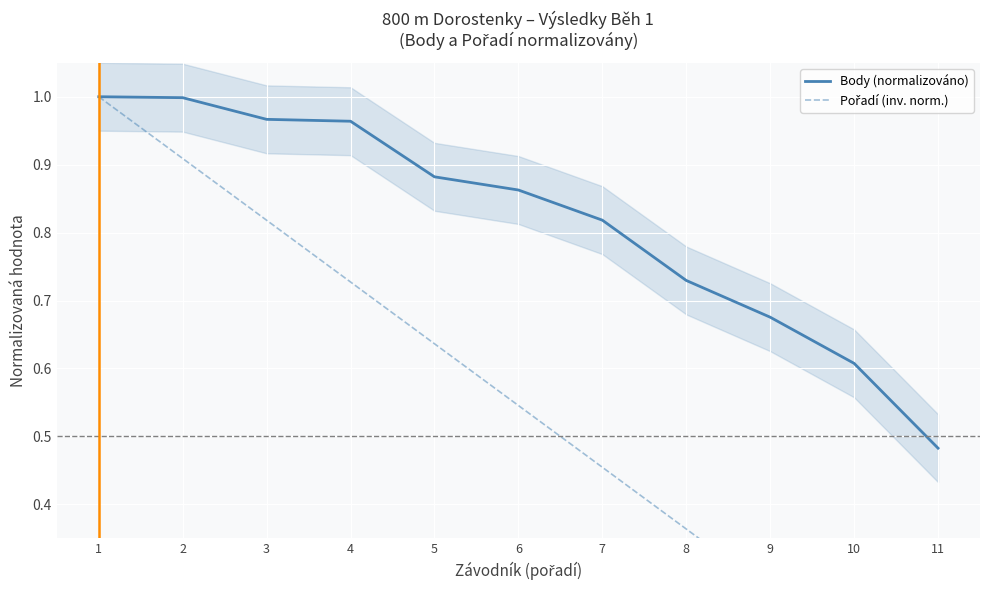

Reading right to left, what are all the values shown in this chart?

Body (normalizováno): 11=0.5	10=0.6	9=0.7	8=0.7	7=0.8	6=0.9	5=0.9	4=1.0	3=1.0	2=1.0	1=1.0
Pořadí (inv. norm.): 11=0.1	10=0.2	9=0.3	8=0.4	7=0.5	6=0.5	5=0.6	4=0.7	3=0.8	2=0.9	1=1.0